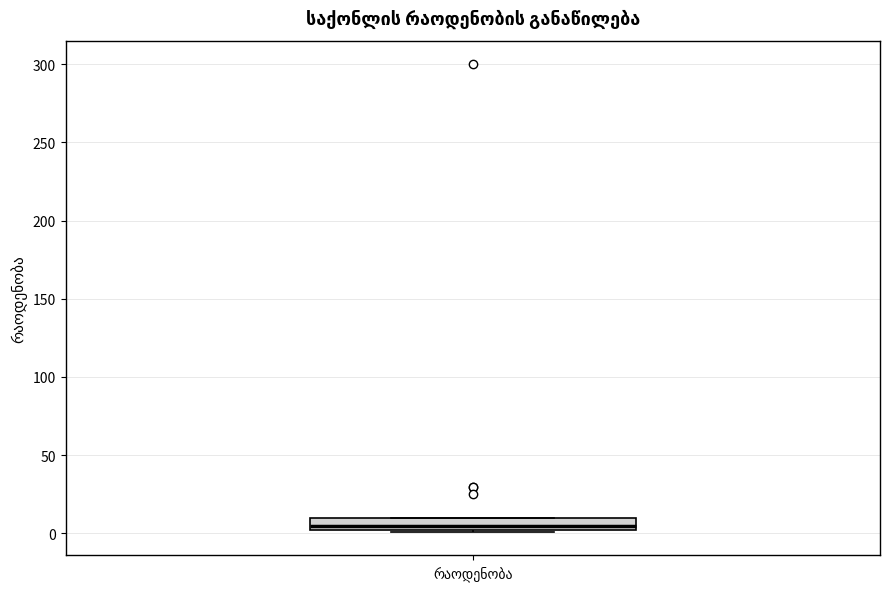

Read this box plot against the y-axis: the position of the median line, the range covered by the box, and the ends of both whiskers. The values are not printed on the chart, so give them approximately, as read against the axis.

median 5, box 0 to 10, whiskers 0 to 10